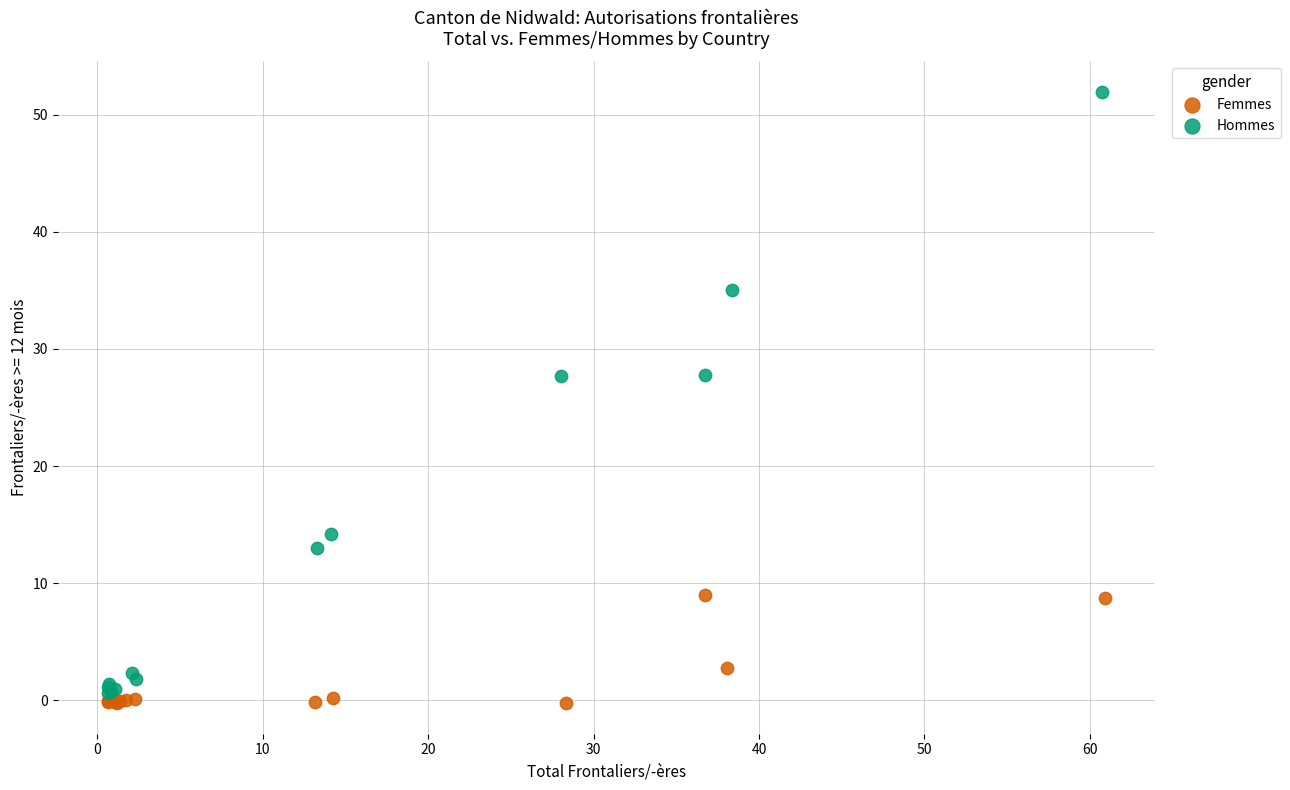

Which series has the widest spread of Y values?

Hommes